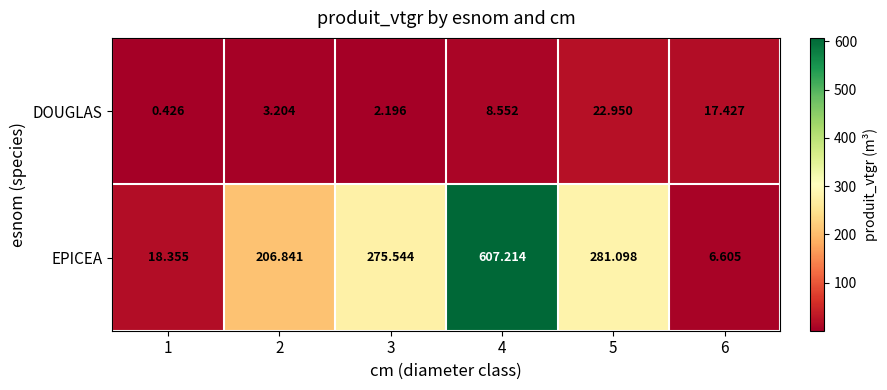

Which series has the largest total across all categories?

EPICEA